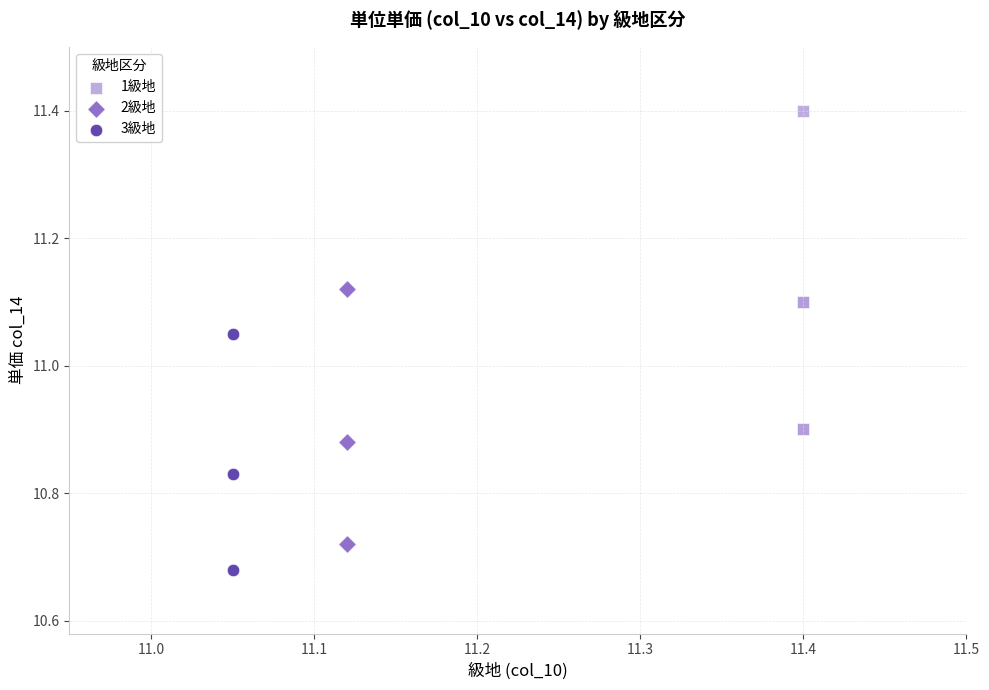

What are all the series names shown in the legend?

1級地, 2級地, 3級地